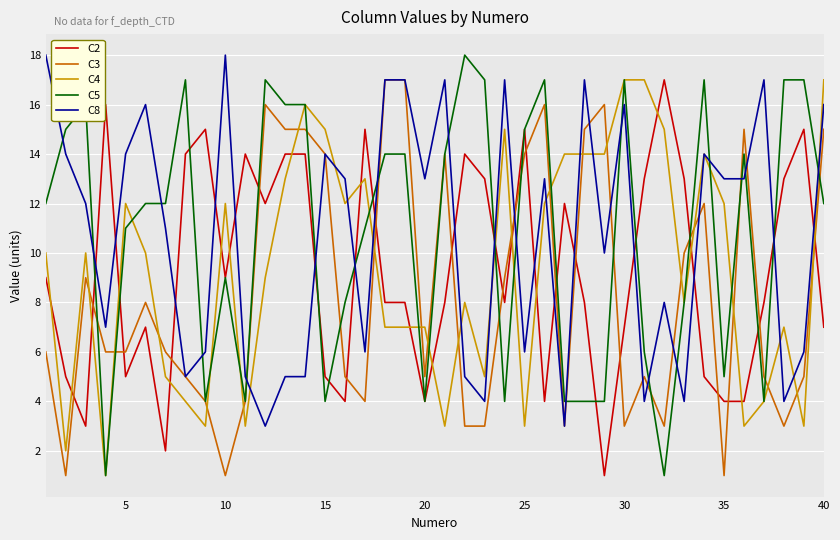

What are all the series names shown in the legend?

C2, C3, C4, C5, C8